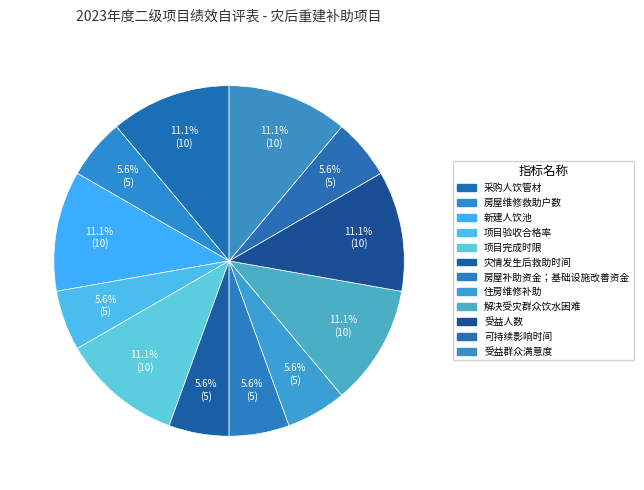

Count the number of slices in the pie.

12